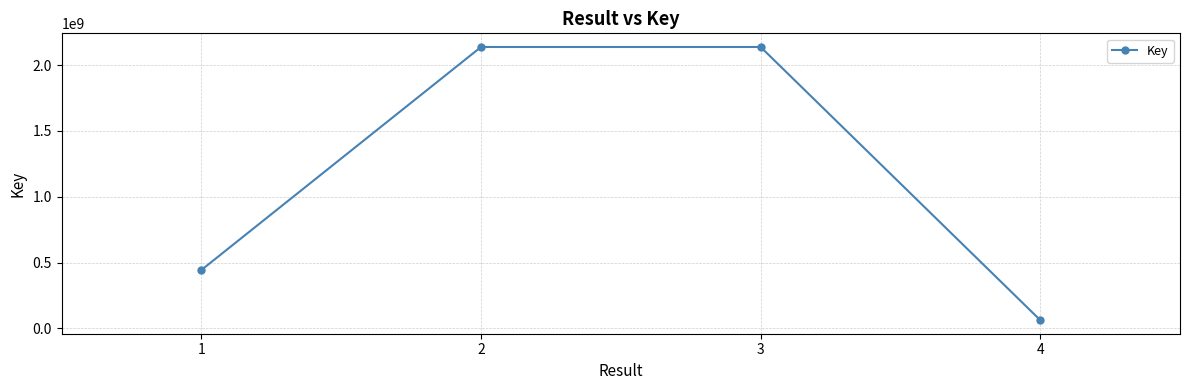

Does the chart have visible grid lines?

Yes